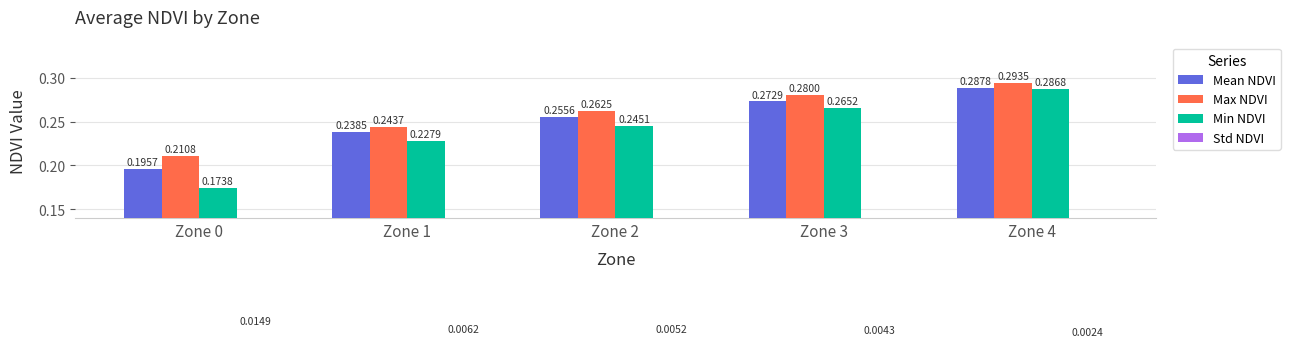

The value of Min NDVI at Zone 3 is 0.1. True or false?

False